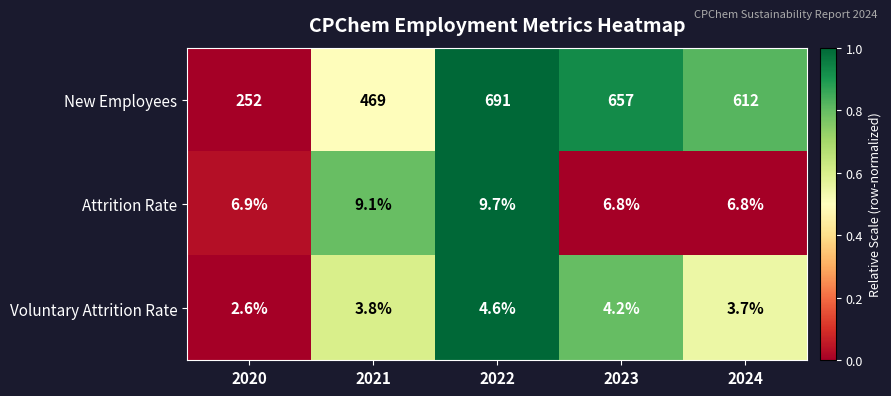

Is it true that Attrition Rate equals 15.7 at 2022?

False